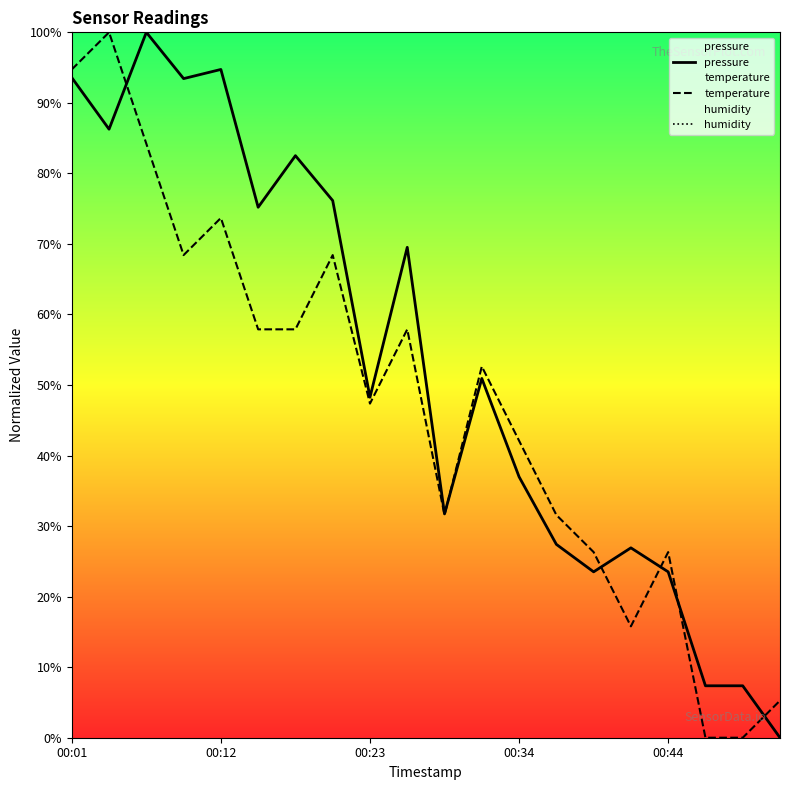

What is the difference between the temperature values at 10 and 18?

31.6